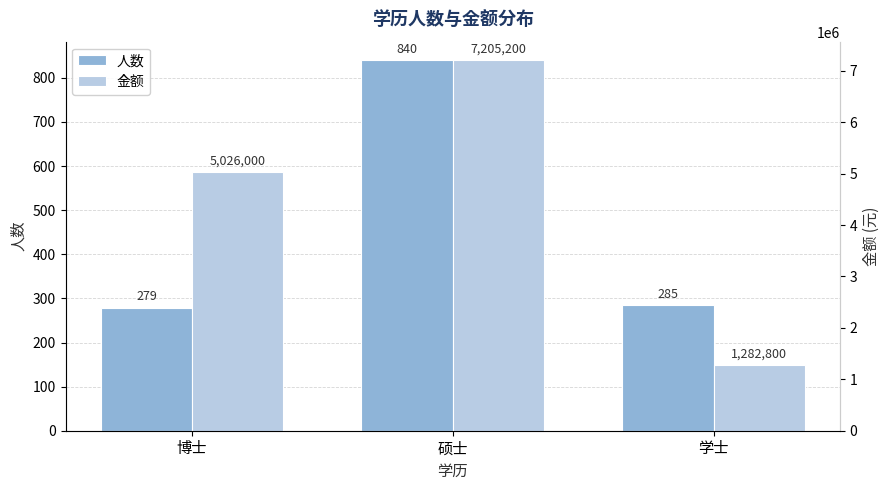

What is the difference between the 金额 values at 学士 and 博士?

3743200